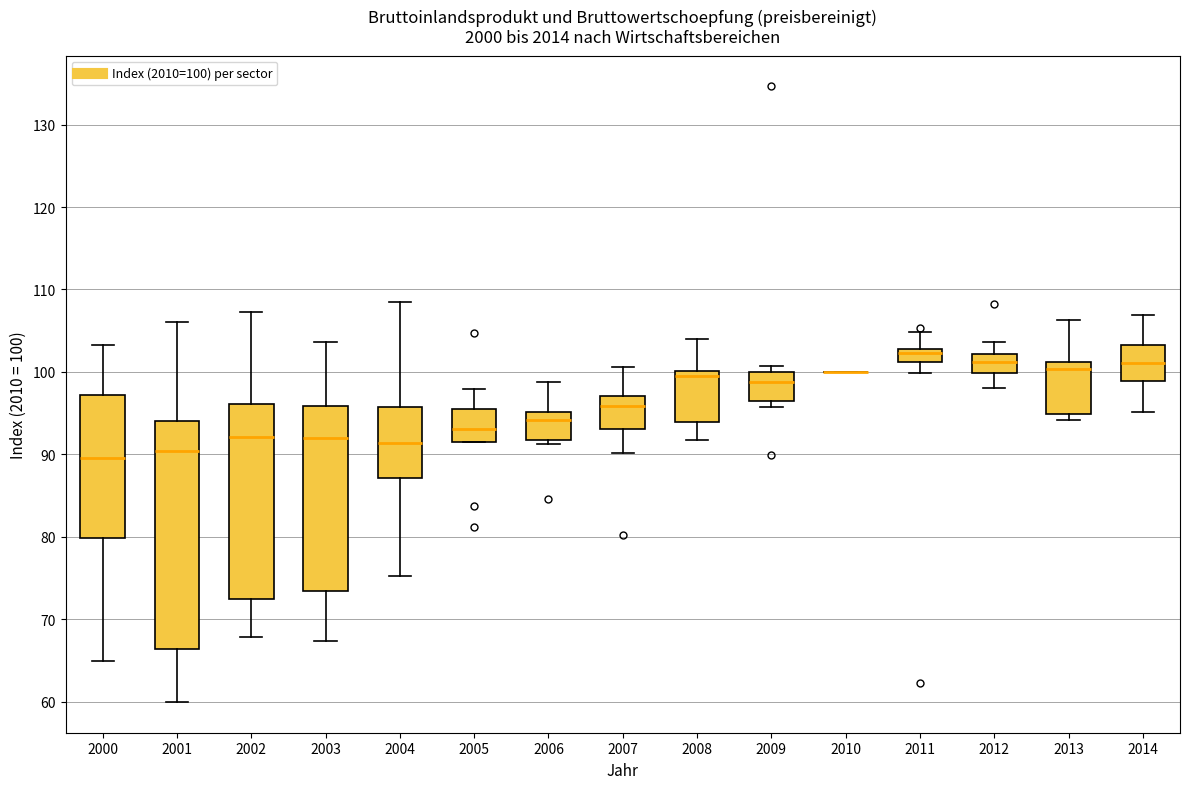

Comparing the boxes themselves (not the whiskers), which one is the tallest?

2001